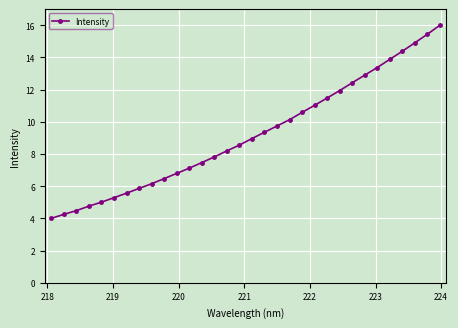

What is the maximum value shown in the chart?

16.0